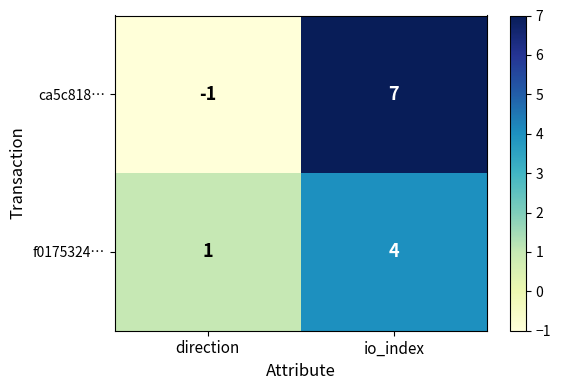

List the series in order of their peak value, lowest first.

f0175324…, ca5c818…